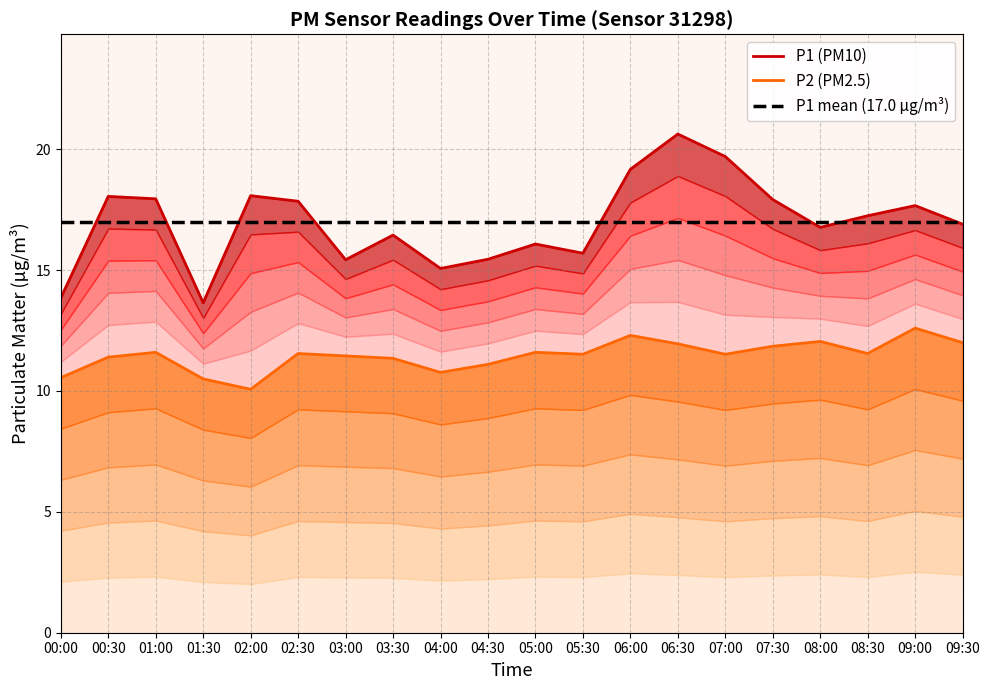

What is the approximate value of P1 (PM10) at 06:30?

20.6